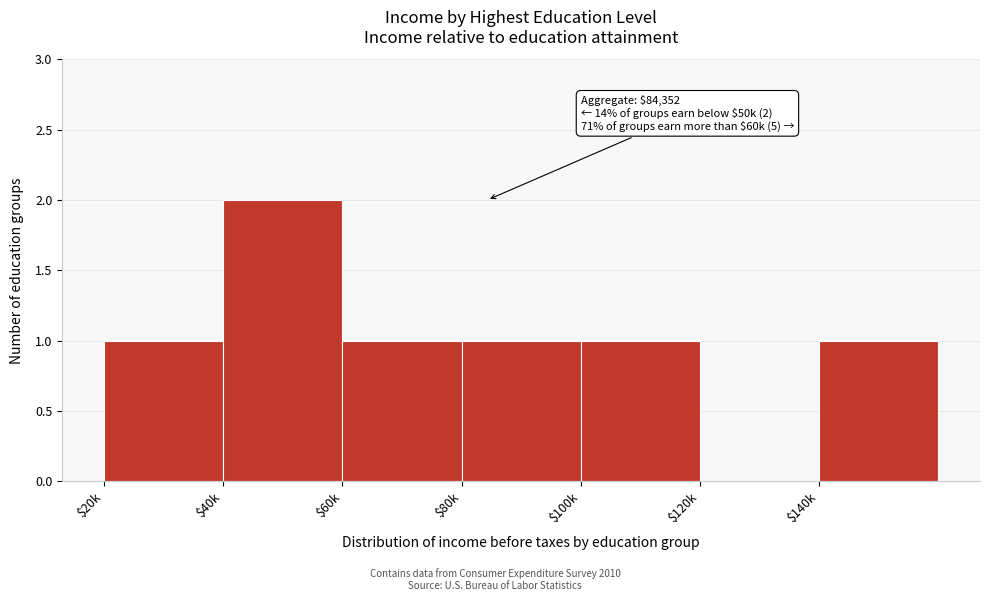

The value at $140k is 1. True or false?

True